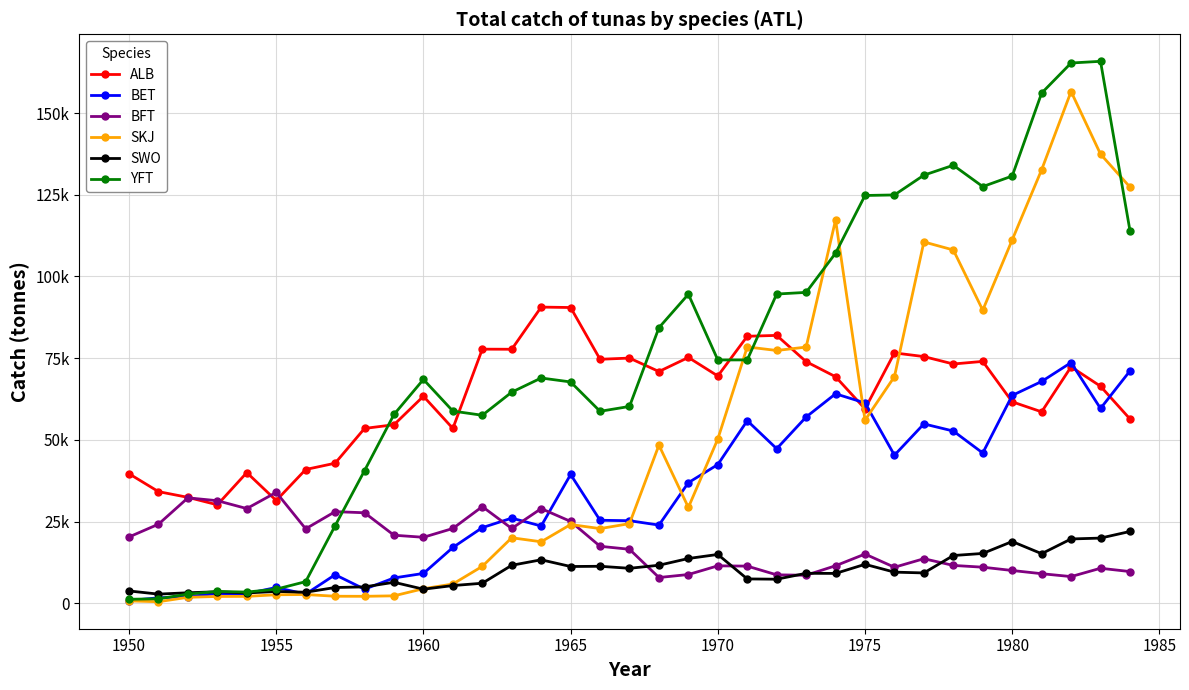

List the series in order of their peak value, highest first.

YFT, SKJ, ALB, BET, BFT, SWO